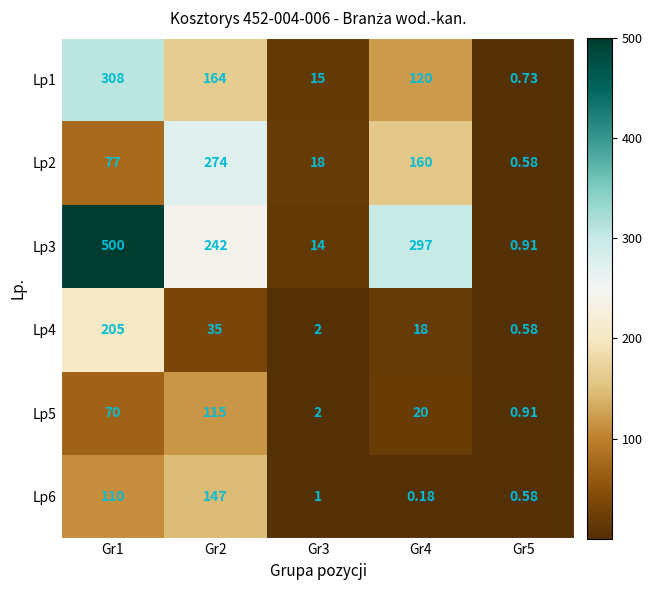

Is the value of Lp5 at Gr5 greater than the value of Lp4 at Gr4?

No